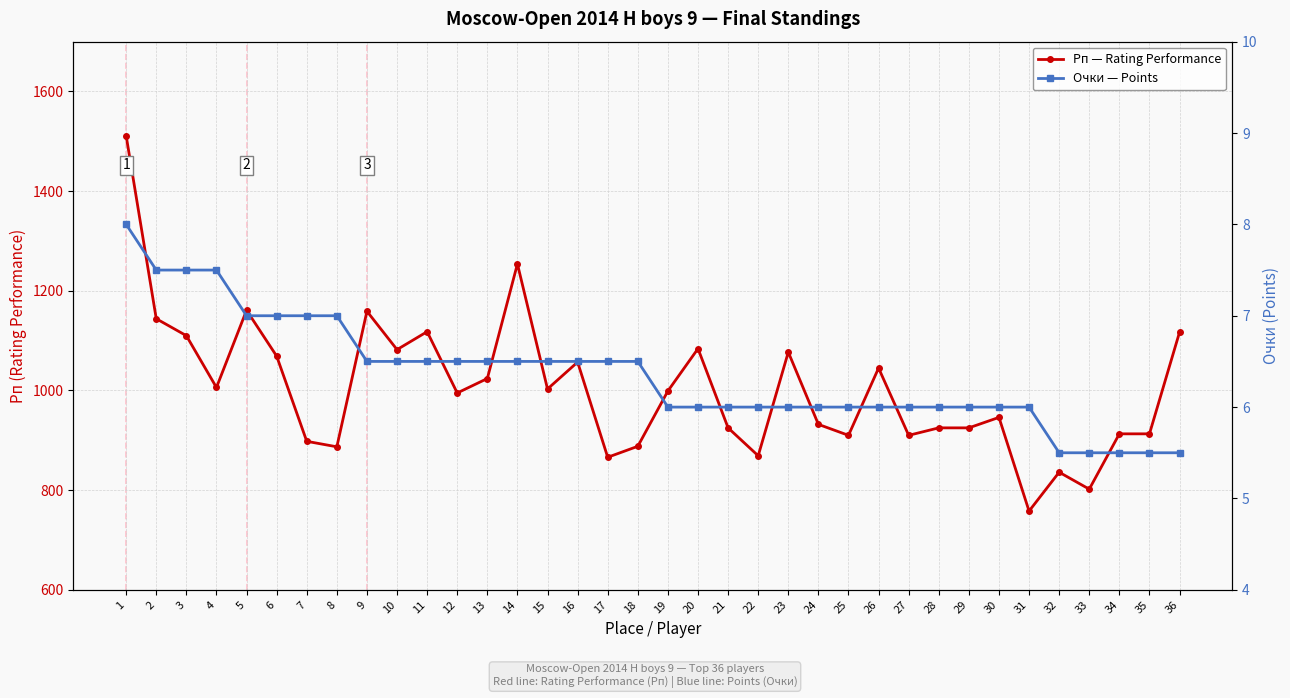

Where is Рп — Rating Performance nearest to the value 1134?

2